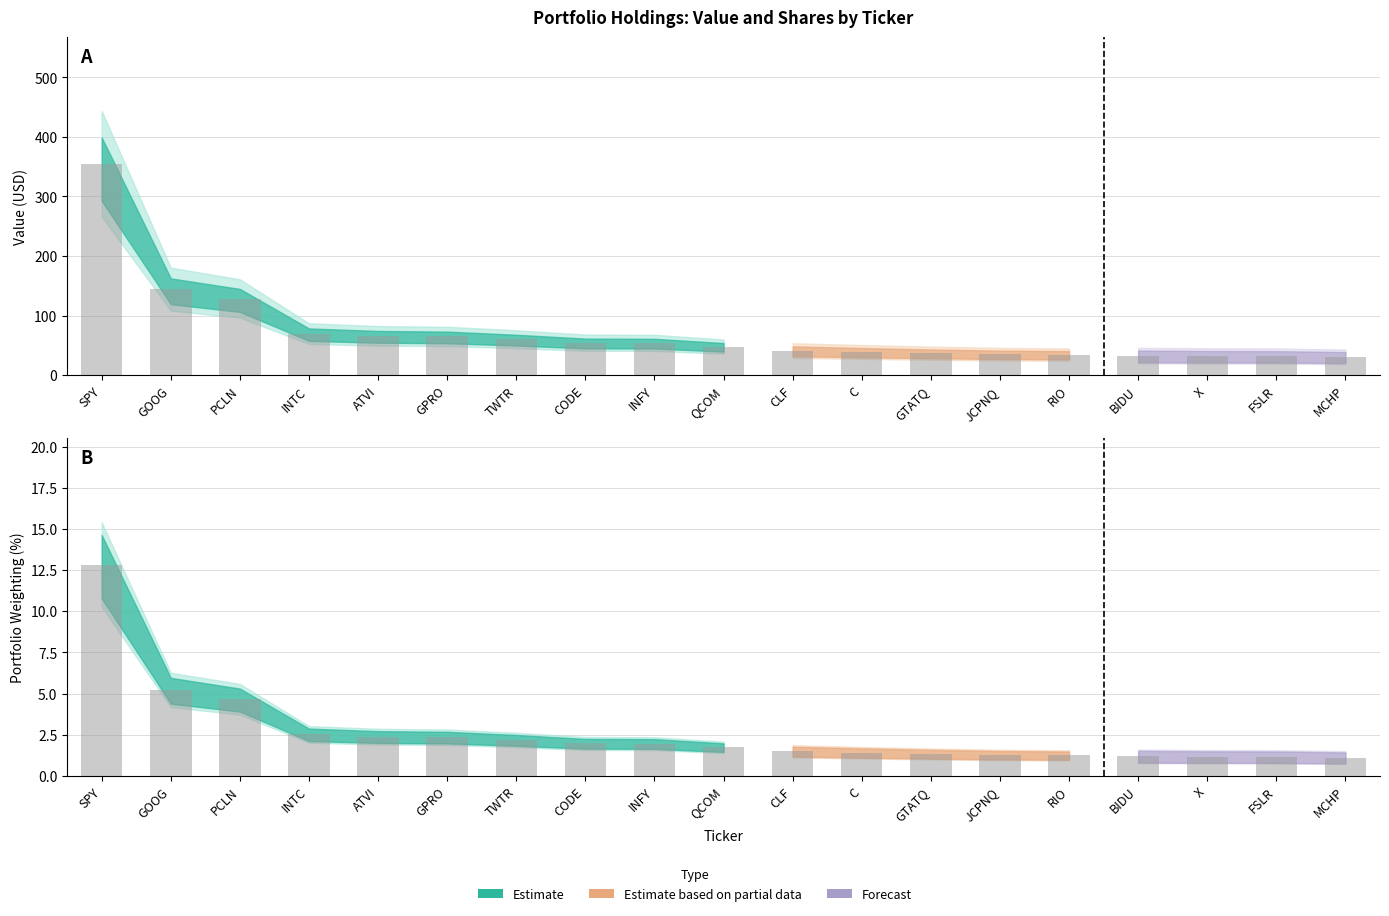

What is the sum of the values at INFY and X?

86.3